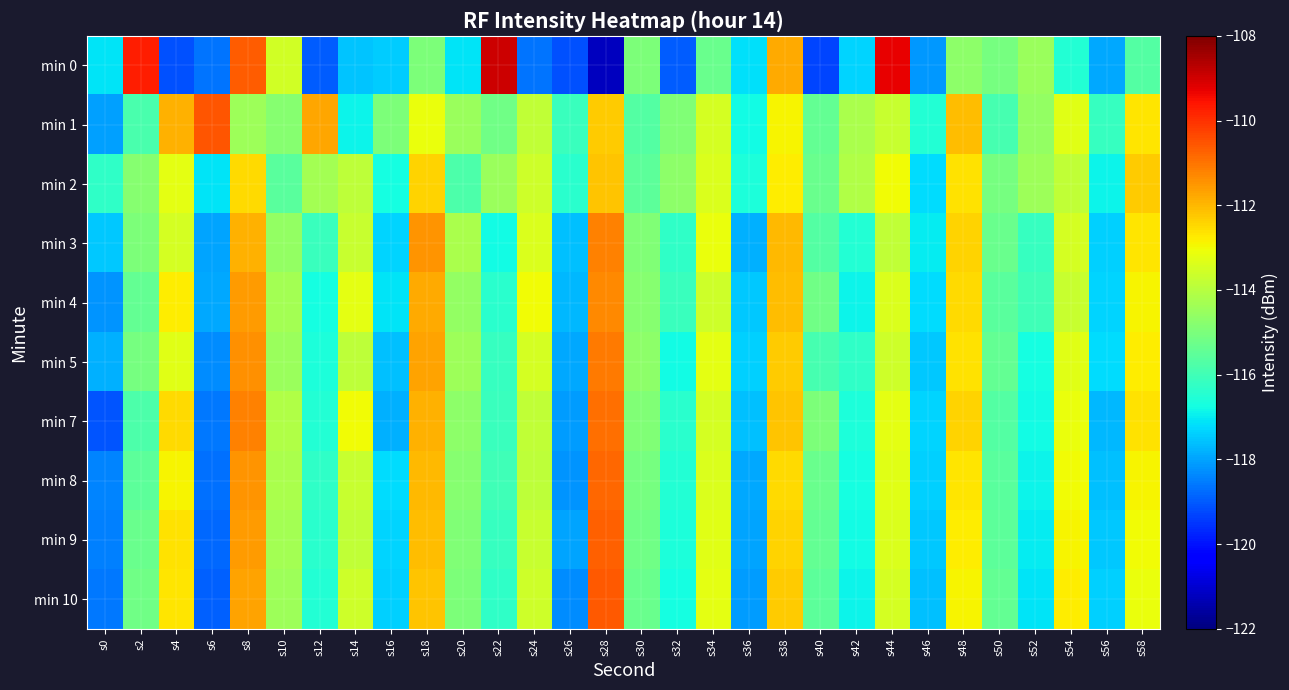

Reading left to right, extract all data points from this chart.

min 0: s0=-117.1	s2=-109.7	s4=-119.1	s6=-118.6	s8=-110.7	s10=-113.6	s12=-118.9	s14=-117.6	s16=-117.5	s18=-115.0	s20=-117.1	s22=-108.9	s24=-118.7	s26=-119.1	s28=-121.2	s30=-115.0	s32=-119.0	s34=-115.3	s36=-117.2	s38=-111.8	s40=-119.3	s42=-117.3	s44=-109.3	s46=-118.2	s48=-114.7	s50=-115.1	s52=-114.5	s54=-116.5	s56=-117.9	s58=-115.7
min 1: s0=-118.0	s2=-115.9	s4=-111.9	s6=-110.6	s8=-114.4	s10=-114.8	s12=-111.7	s14=-116.9	s16=-115.0	s18=-113.1	s20=-114.5	s22=-115.2	s24=-113.8	s26=-116.1	s28=-112.3	s30=-115.7	s32=-114.9	s34=-113.5	s36=-116.8	s38=-112.9	s40=-115.4	s42=-114.2	s44=-113.7	s46=-116.5	s48=-112.1	s50=-115.9	s52=-114.6	s54=-113.3	s56=-116.2	s58=-112.7
min 2: s0=-116.3	s2=-114.8	s4=-113.2	s6=-117.1	s8=-112.5	s10=-115.6	s12=-114.3	s14=-113.9	s16=-116.7	s18=-112.4	s20=-115.8	s22=-114.5	s24=-113.6	s26=-116.4	s28=-112.2	s30=-115.5	s32=-114.7	s34=-113.4	s36=-116.6	s38=-112.8	s40=-115.3	s42=-114.1	s44=-113.0	s46=-117.2	s48=-112.6	s50=-115.1	s52=-114.4	s54=-113.8	s56=-116.9	s58=-112.3
min 3: s0=-117.5	s2=-115.0	s4=-113.5	s6=-118.0	s8=-111.9	s10=-114.6	s12=-116.1	s14=-113.7	s16=-117.3	s18=-111.5	s20=-114.2	s22=-116.8	s24=-113.4	s26=-117.6	s28=-111.2	s30=-114.9	s32=-116.3	s34=-113.1	s36=-117.8	s38=-112.0	s40=-115.7	s42=-116.5	s44=-113.8	s46=-117.0	s48=-112.4	s50=-115.3	s52=-116.2	s54=-113.5	s56=-117.4	s58=-112.7
min 4: s0=-118.2	s2=-115.4	s4=-112.8	s6=-117.9	s8=-111.6	s10=-114.3	s12=-116.7	s14=-113.2	s16=-117.1	s18=-111.8	s20=-114.6	s22=-116.4	s24=-113.0	s26=-117.7	s28=-111.3	s30=-114.8	s32=-116.1	s34=-113.6	s36=-117.5	s38=-112.1	s40=-115.2	s42=-116.9	s44=-113.4	s46=-117.2	s48=-112.5	s50=-115.6	s52=-116.0	s54=-113.7	s56=-117.3	s58=-112.9
min 5: s0=-117.8	s2=-115.1	s4=-113.3	s6=-118.3	s8=-111.4	s10=-114.5	s12=-116.6	s14=-113.9	s16=-117.6	s18=-111.7	s20=-114.4	s22=-116.2	s24=-113.5	s26=-117.9	s28=-111.1	s30=-114.7	s32=-116.8	s34=-113.2	s36=-117.4	s38=-112.3	s40=-115.9	s42=-116.3	s44=-113.6	s46=-117.5	s48=-112.6	s50=-115.4	s52=-116.7	s54=-113.3	s56=-117.2	s58=-112.8
min 7: s0=-119.1	s2=-115.8	s4=-112.5	s6=-118.6	s8=-111.2	s10=-114.1	s12=-116.5	s14=-113.0	s16=-117.8	s18=-111.9	s20=-114.7	s22=-116.1	s24=-113.8	s26=-118.1	s28=-110.9	s30=-114.9	s32=-116.4	s34=-113.5	s36=-117.6	s38=-112.2	s40=-115.0	s42=-116.6	s44=-113.2	s46=-117.3	s48=-112.4	s50=-115.7	s52=-116.8	s54=-113.1	s56=-117.7	s58=-112.6
min 8: s0=-118.4	s2=-115.5	s4=-112.9	s6=-118.7	s8=-111.5	s10=-114.2	s12=-116.3	s14=-113.7	s16=-117.2	s18=-112.0	s20=-114.8	s22=-116.0	s24=-113.9	s26=-118.2	s28=-110.8	s30=-115.1	s32=-116.5	s34=-113.4	s36=-117.9	s38=-112.5	s40=-115.3	s42=-116.7	s44=-113.3	s46=-117.4	s48=-112.7	s50=-115.6	s52=-116.9	s54=-113.0	s56=-117.6	s58=-112.9
min 9: s0=-118.5	s2=-115.3	s4=-112.6	s6=-118.8	s8=-111.6	s10=-114.3	s12=-116.4	s14=-113.8	s16=-117.3	s18=-112.1	s20=-114.9	s22=-116.2	s24=-113.7	s26=-118.0	s28=-110.7	s30=-115.2	s32=-116.6	s34=-113.3	s36=-118.0	s38=-112.4	s40=-115.4	s42=-116.8	s44=-113.4	s46=-117.5	s48=-112.8	s50=-115.5	s52=-117.0	s54=-112.9	s56=-117.5	s58=-113.0
min 10: s0=-118.6	s2=-115.2	s4=-112.7	s6=-118.9	s8=-111.7	s10=-114.4	s12=-116.5	s14=-113.6	s16=-117.4	s18=-112.2	s20=-115.0	s22=-116.3	s24=-113.6	s26=-118.3	s28=-110.6	s30=-115.3	s32=-116.7	s34=-113.2	s36=-118.1	s38=-112.3	s40=-115.5	s42=-116.9	s44=-113.5	s46=-117.6	s48=-112.9	s50=-115.4	s52=-117.1	s54=-112.8	s56=-117.4	s58=-113.1